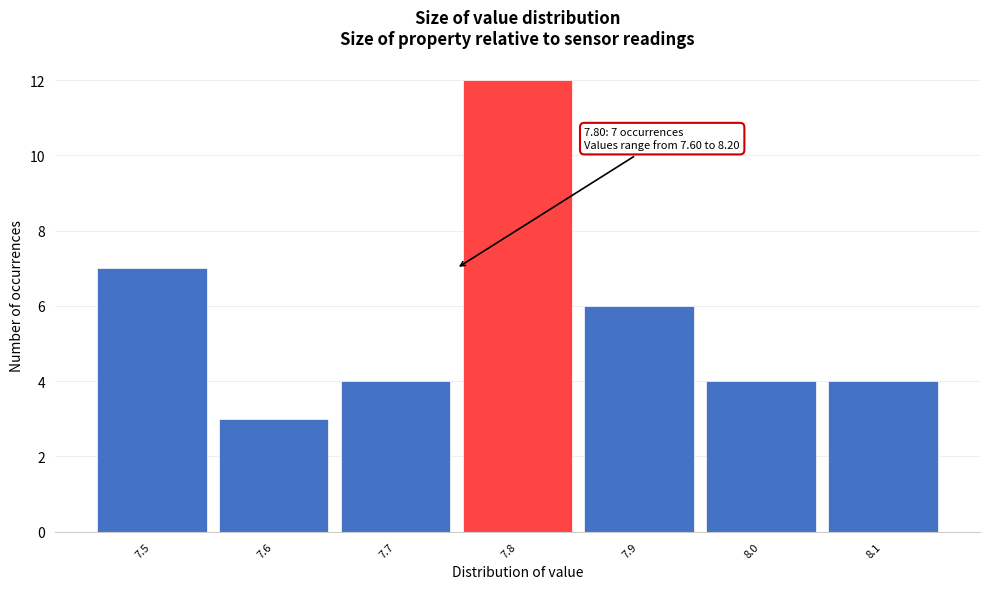

Reading left to right, list all the values displayed in this chart.

7.5=7	7.6=3	7.7=4	7.8=12	7.9=6	8.0=4	8.1=4